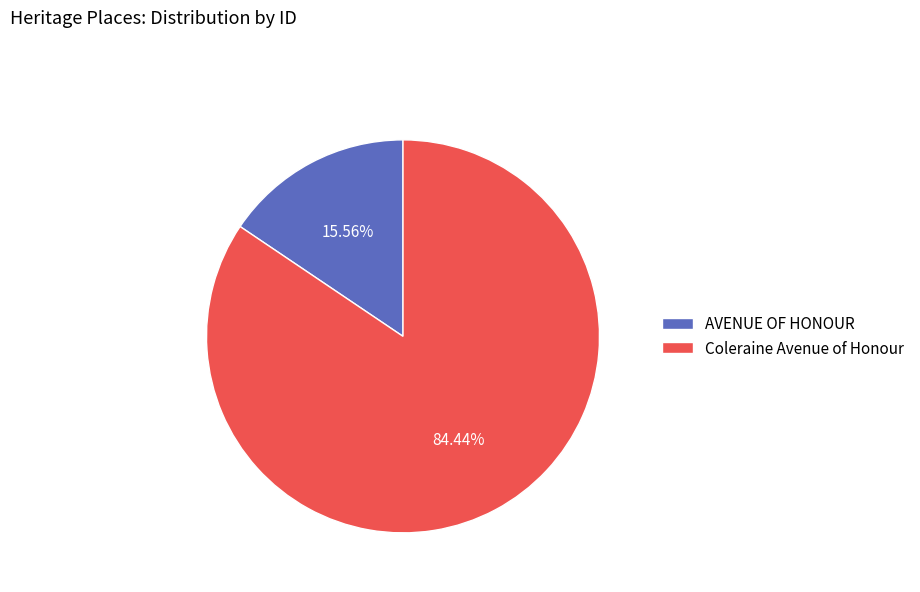

Approximately how many times larger is the value at Coleraine Avenue of Honour compared to AVENUE OF HONOUR?

5.4